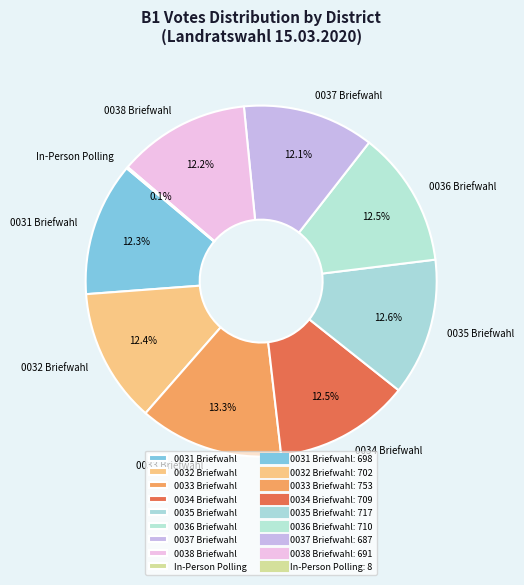

What is the ratio of the value at 0038 Briefwahl to the value at 0032 Briefwahl?

1.0